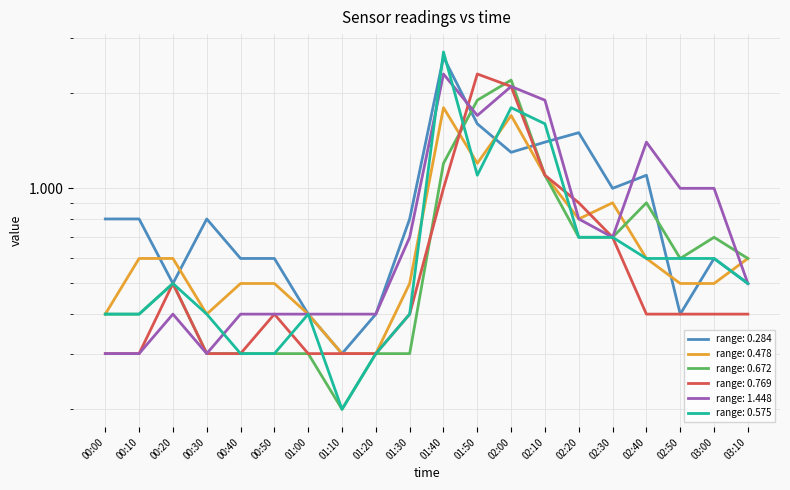

Reading left to right, list all the values displayed in this chart.

0.284: 0.8	0.8	0.5	0.8	0.6	0.6	0.4	0.3	0.4	0.8	2.6	1.6	1.3	1.4	1.5	1.0	1.1	0.4	0.6	0.5
0.478: 0.4	0.6	0.6	0.4	0.5	0.5	0.4	0.3	0.3	0.5	1.8	1.2	1.7	1.1	0.8	0.9	0.6	0.5	0.5	0.6
0.672: 0.4	0.4	0.5	0.3	0.3	0.3	0.3	0.2	0.3	0.3	1.2	1.9	2.2	1.1	0.7	0.7	0.9	0.6	0.7	0.6
0.769: 0.3	0.3	0.5	0.3	0.3	0.4	0.3	0.3	0.3	0.4	1.0	2.3	2.1	1.1	0.9	0.7	0.4	0.4	0.4	0.4
1.448: 0.3	0.3	0.4	0.3	0.4	0.4	0.4	0.4	0.4	0.7	2.3	1.7	2.1	1.9	0.8	0.7	1.4	1.0	1.0	0.5
0.575: 0.4	0.4	0.5	0.4	0.3	0.3	0.4	0.2	0.3	0.4	2.7	1.1	1.8	1.6	0.7	0.7	0.6	0.6	0.6	0.5